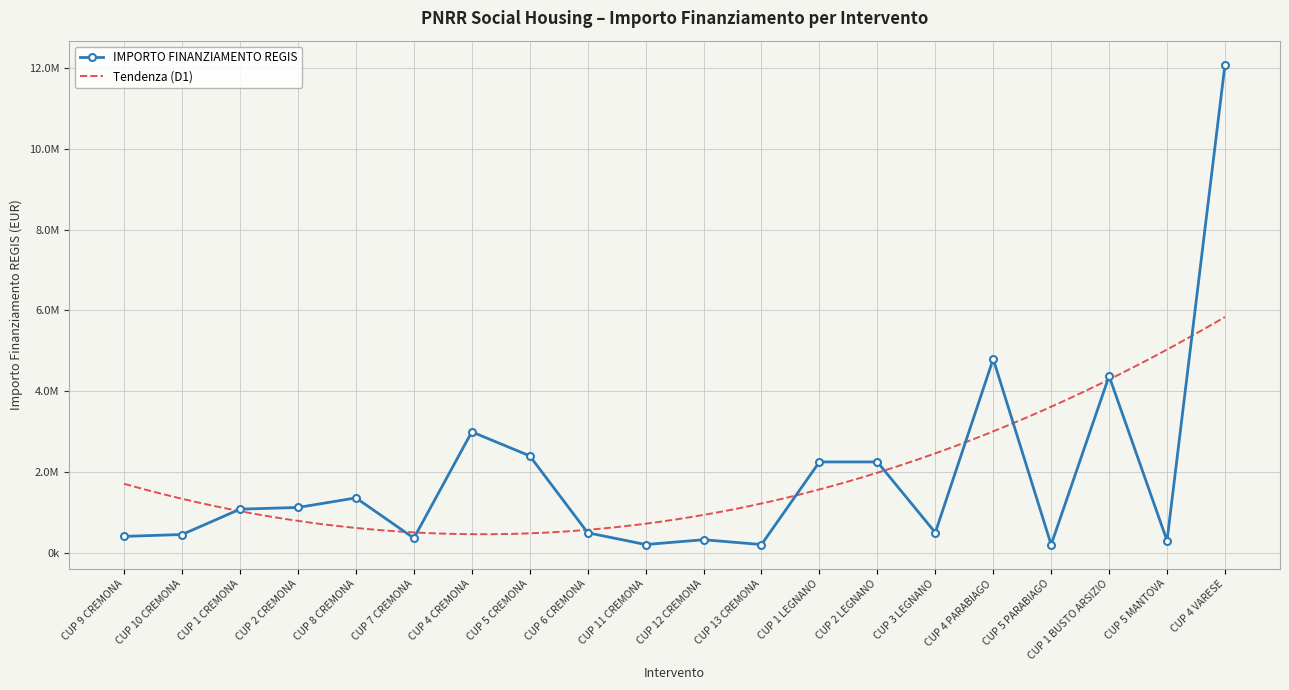

What is the approximate value at CUP 5 MANTOVA?

300000.0